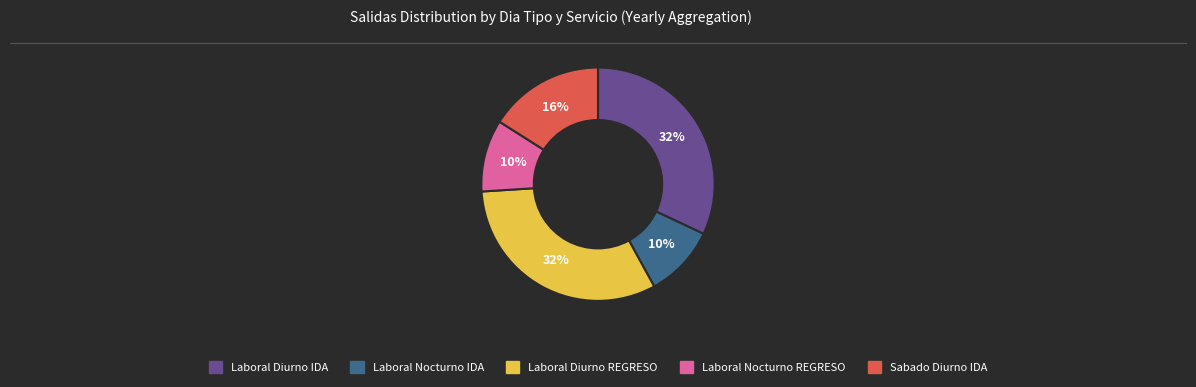

How many slices are in this pie chart?

5